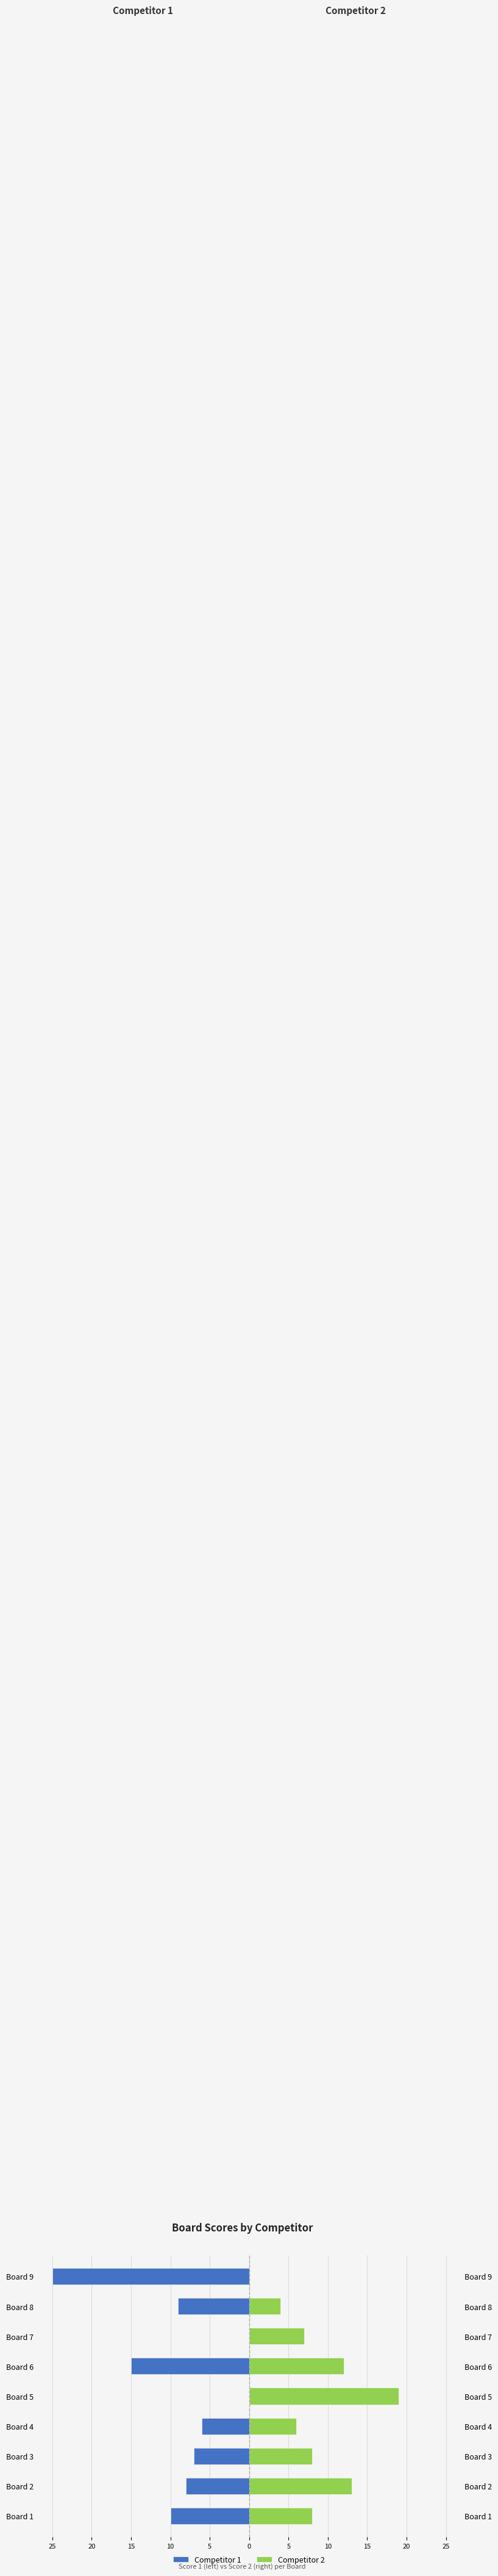

What is the total value across all series at 5?

19